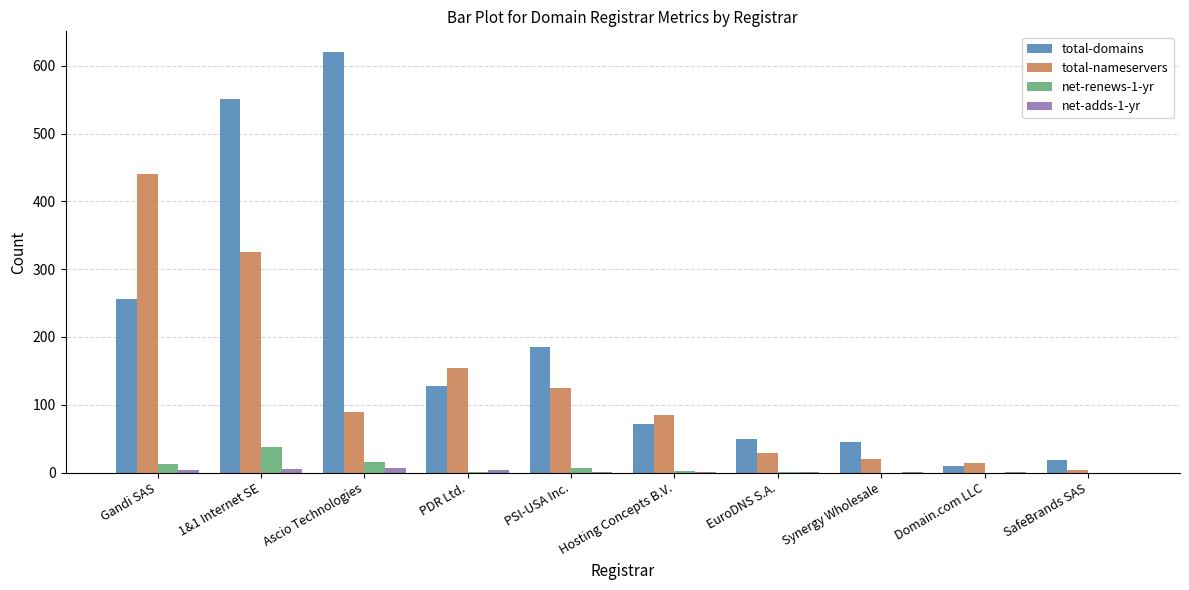

What is the sum of the net-renews-1-yr values at 1&1 Internet SE and Hosting Concepts B.V.?

39